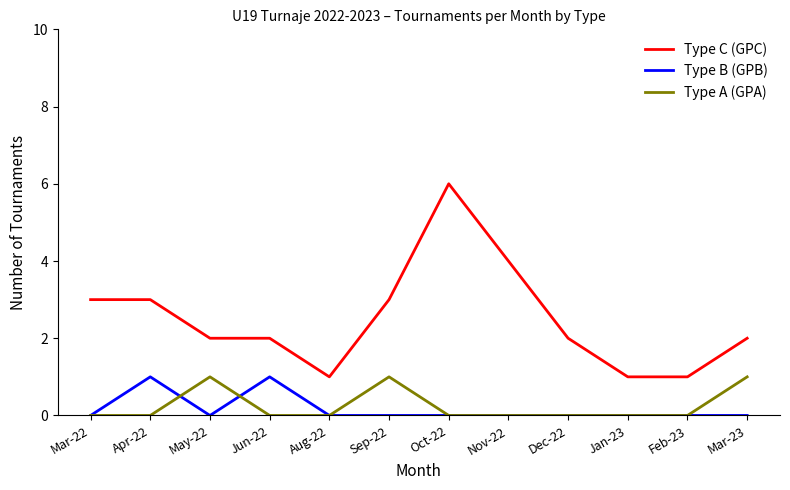

What is the difference between the highest and lowest values at Aug-22?

1